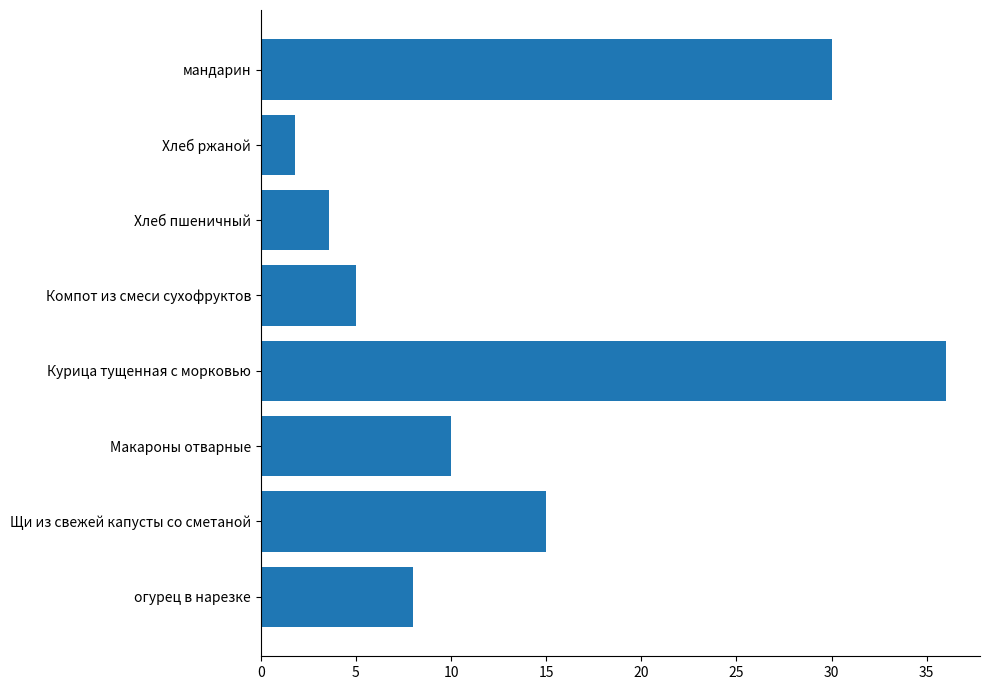

Read the value at Компот из смеси сухофруктов.

5.0